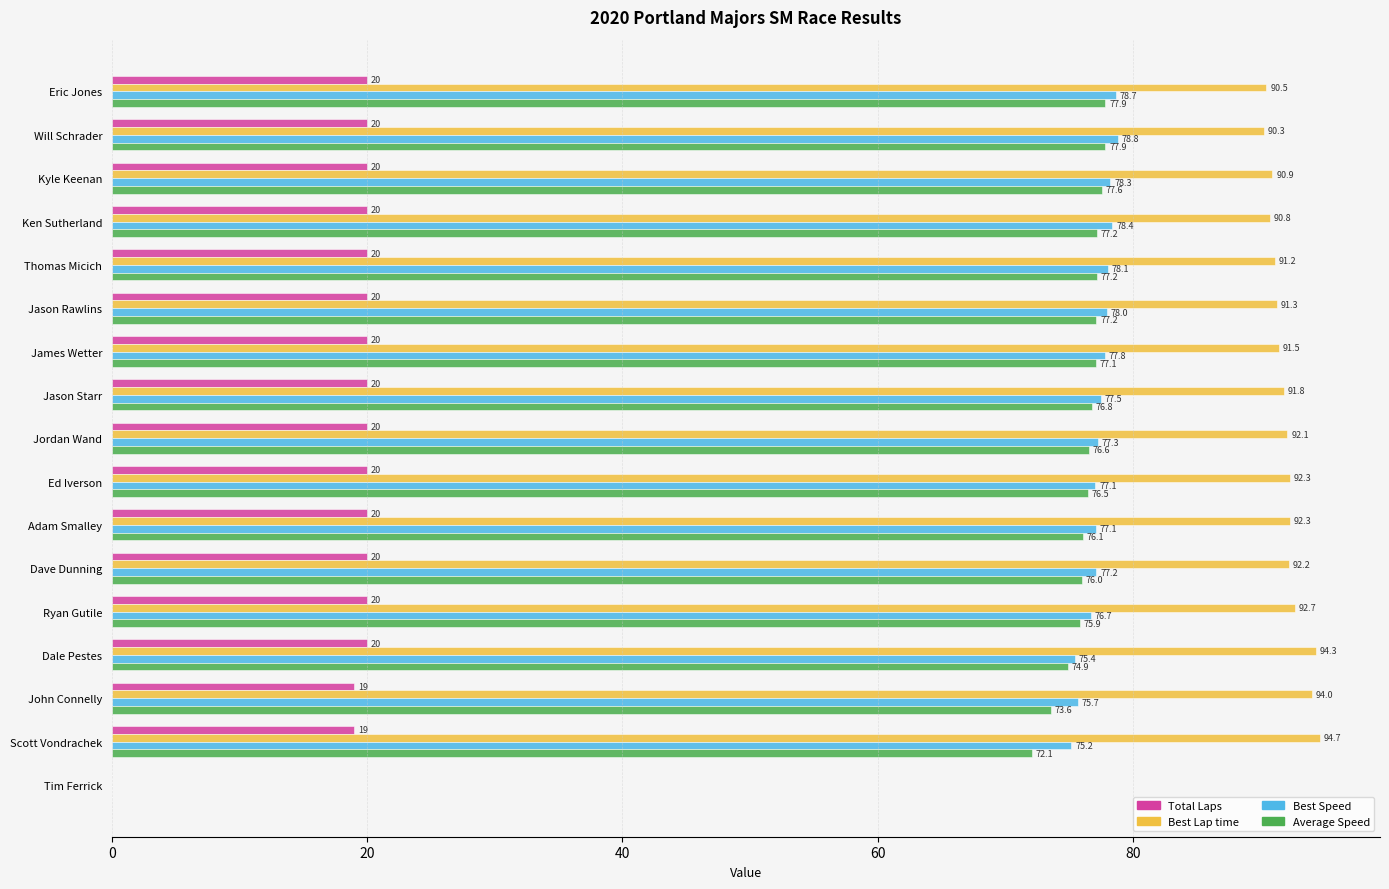

The Best Lap time series shows 161.8 at James Wetter. True or false?

False